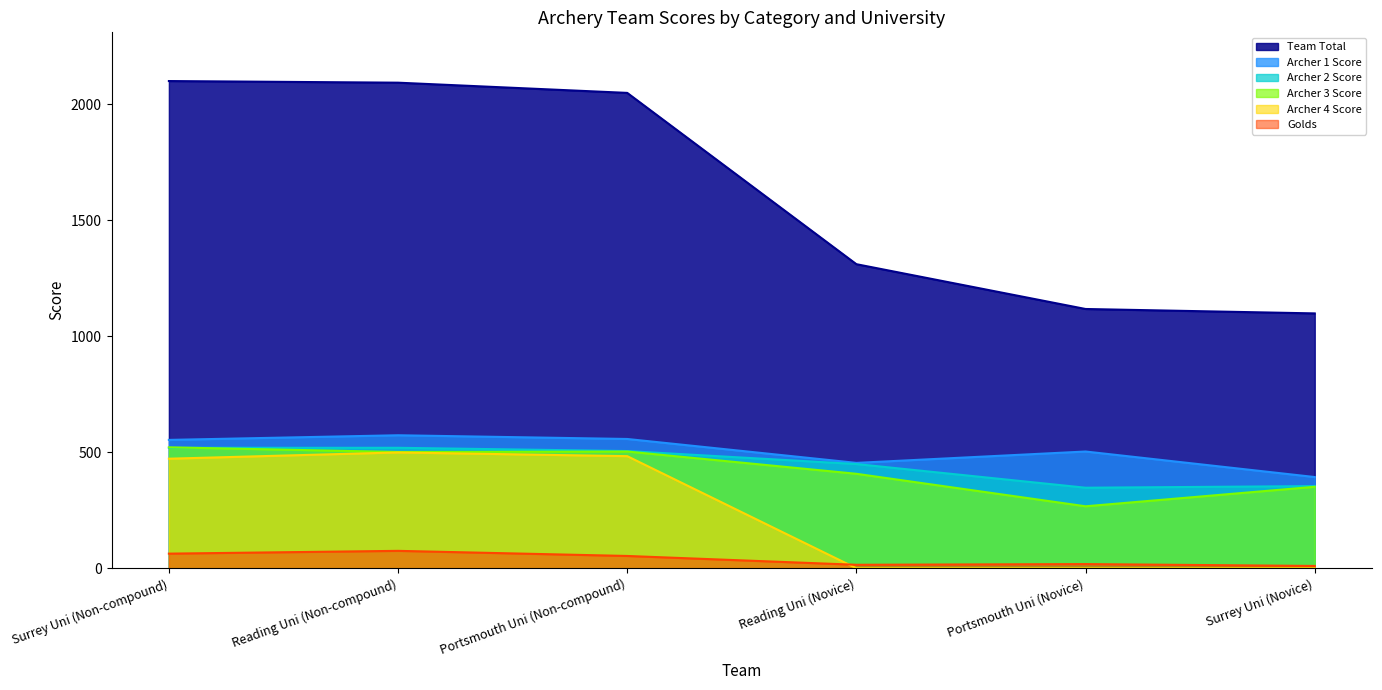

Read the Team Total value at Portsmouth Uni (Novice), to the nearest 10.

1120